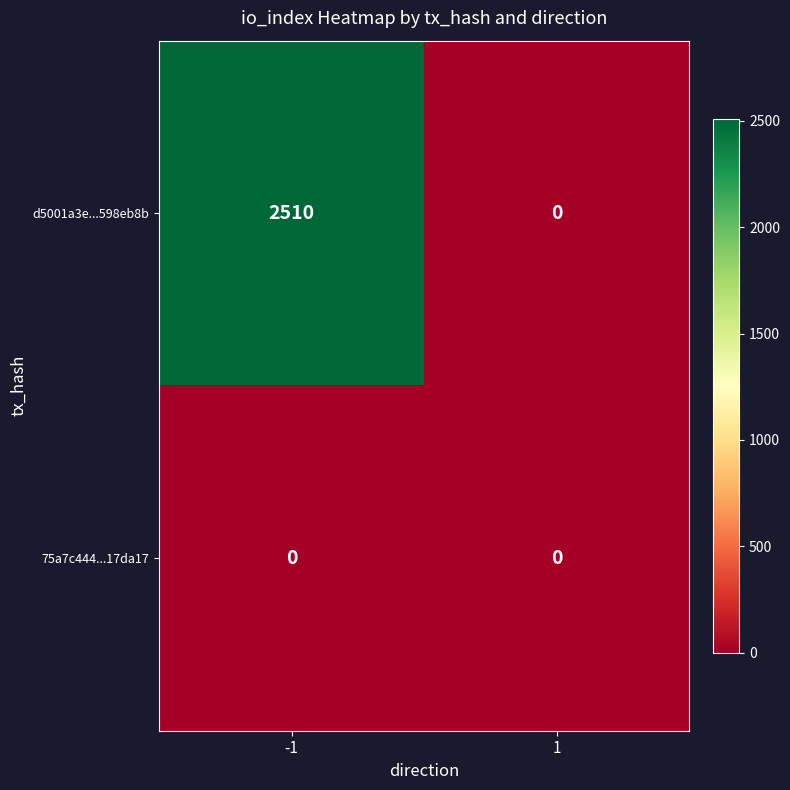

What is the difference between the d5001a3e...598eb8b values at 1 and -1?

2510